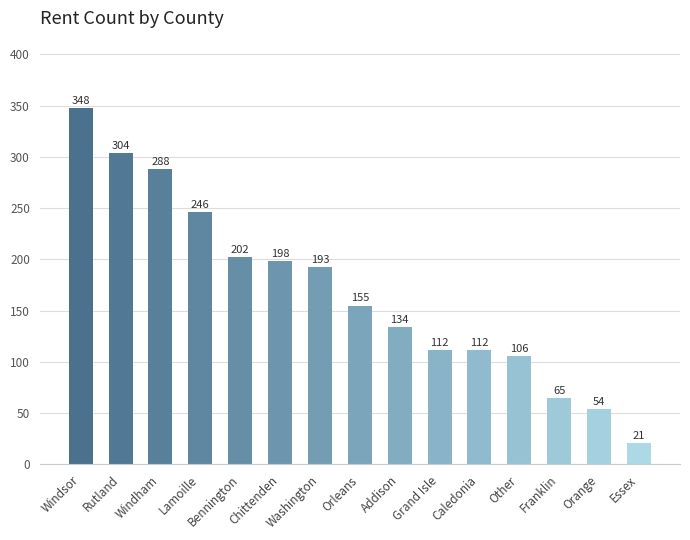

True or false: the data shows 473 at Windsor.

False